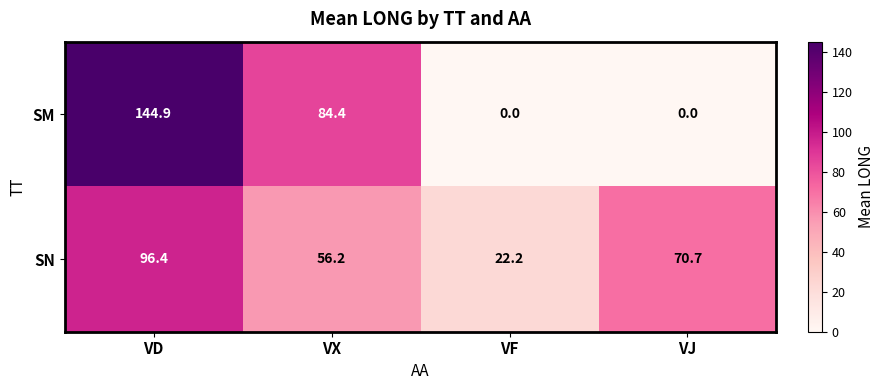

List the series in order of their overall mean, highest first.

SN, SM